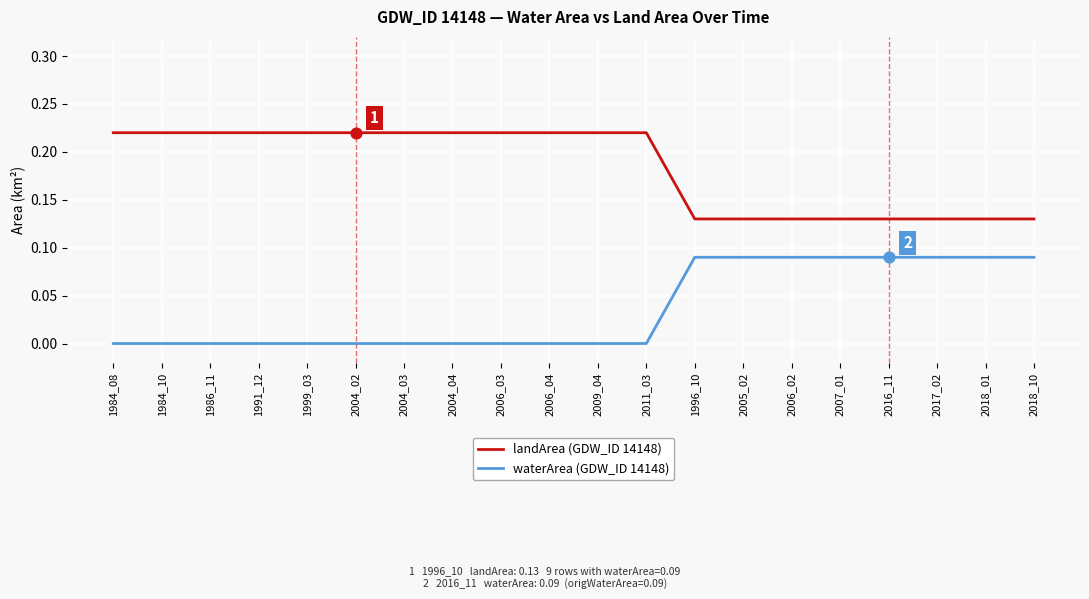

Is the value of waterArea (GDW_ID 14148) at 2006_03 greater than the value of landArea (GDW_ID 14148) at 2009_04?

No